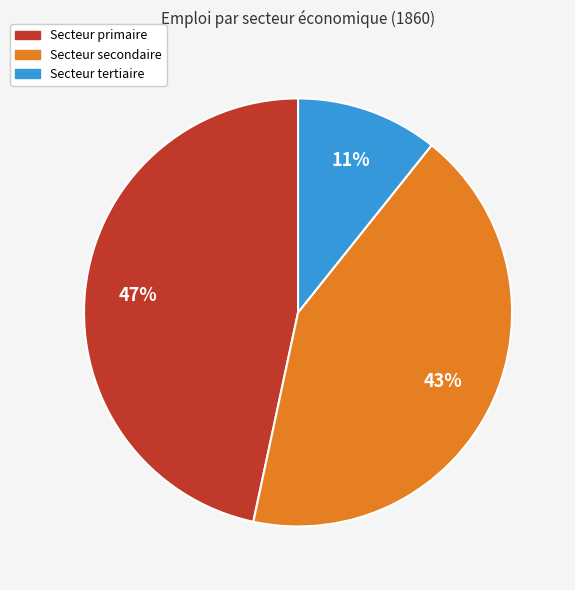

Does any single category account for the majority?

No